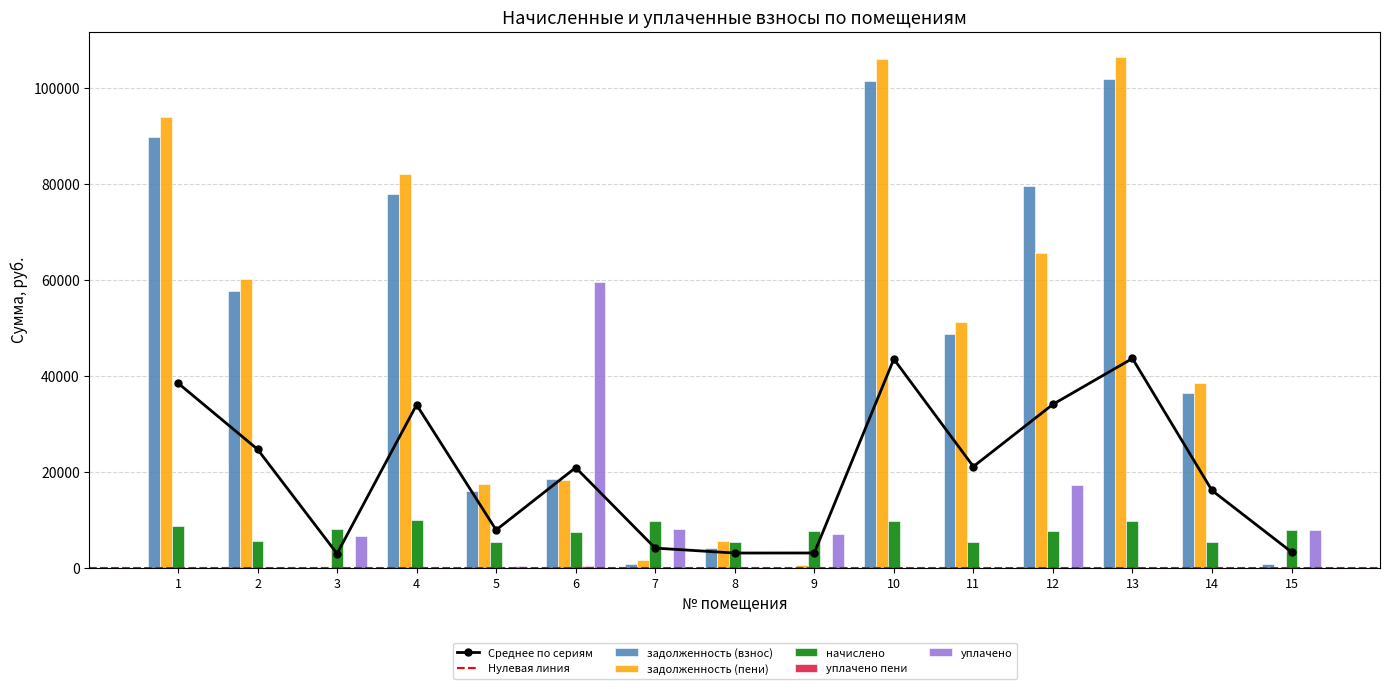

At which label does задолженность (пени) first exceed 38591?

1